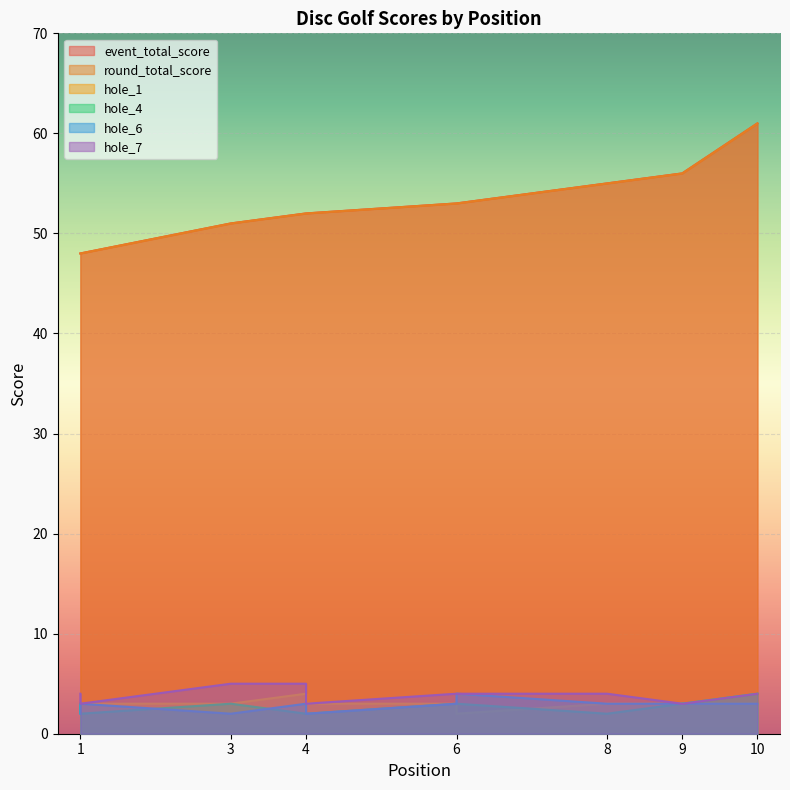

Read the event_total_score value at 4.

52